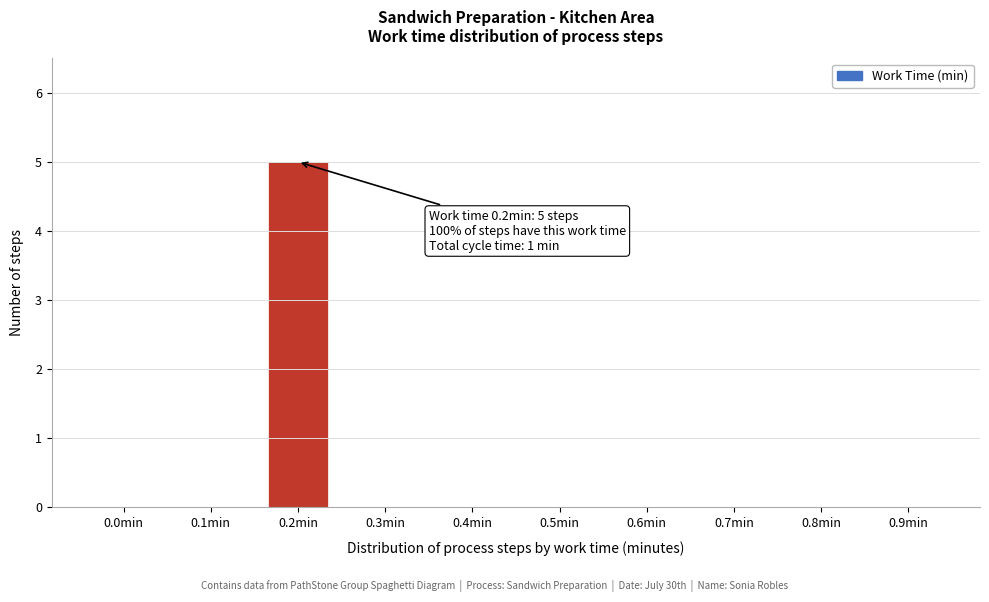

Reading left to right, list all the values displayed in this chart.

0.0min=0	0.1min=0	0.2min=5	0.3min=0	0.4min=0	0.5min=0	0.6min=0	0.7min=0	0.8min=0	0.9min=0